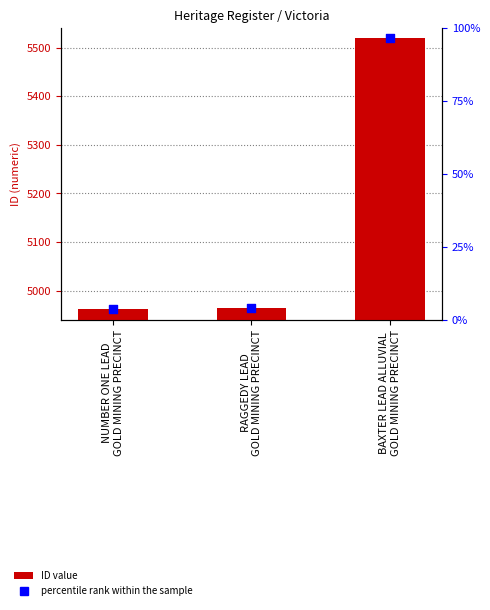

Which series has the widest spread of Y values?

ID